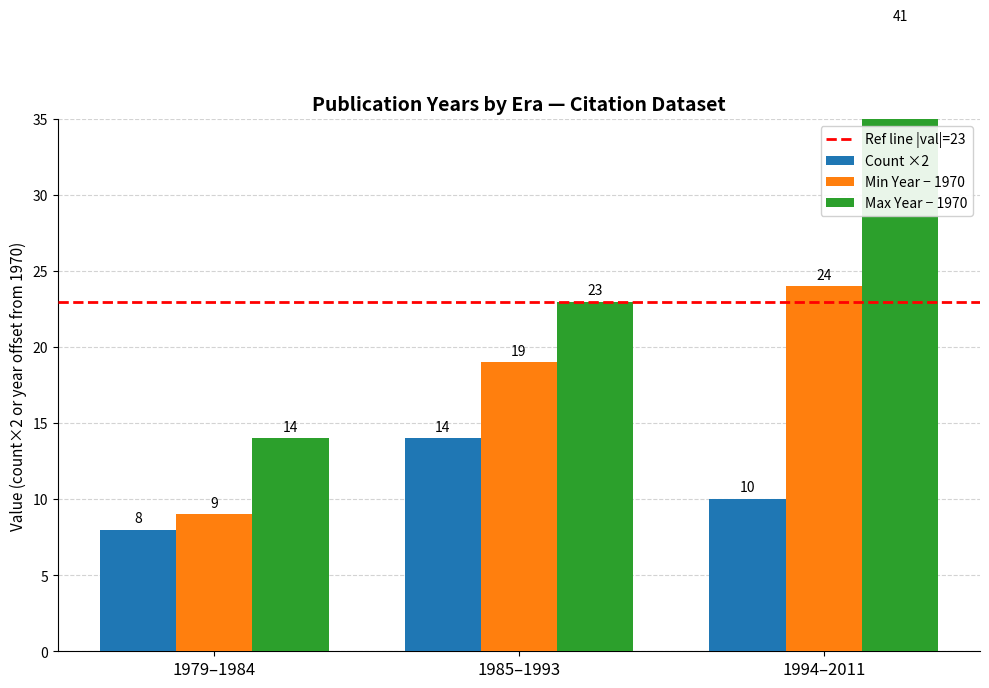

The chart shows a value of 2983 at MacLeod 1994. True or false?

False